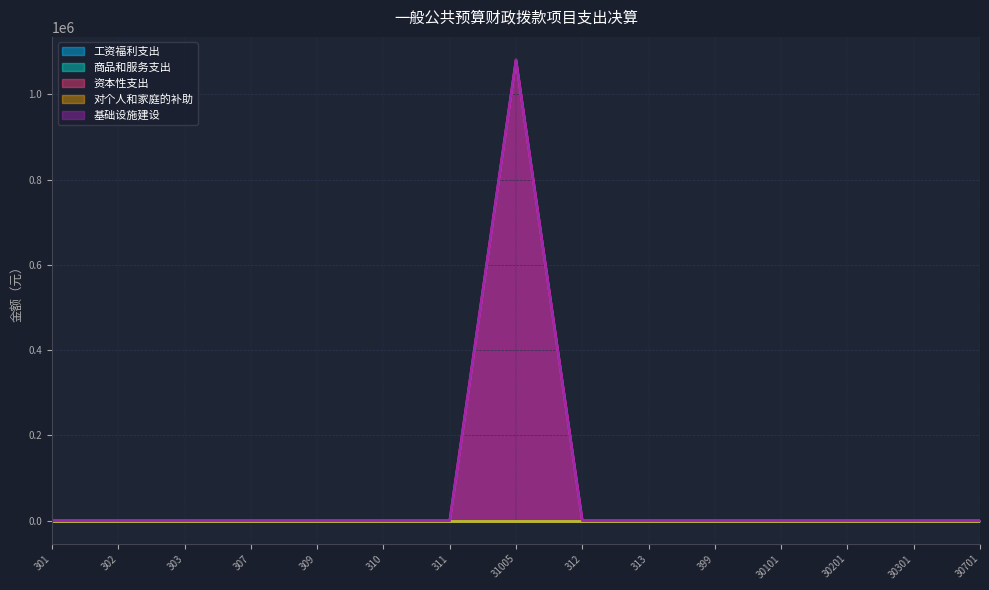

At which category is the sum across all series the highest?

31005